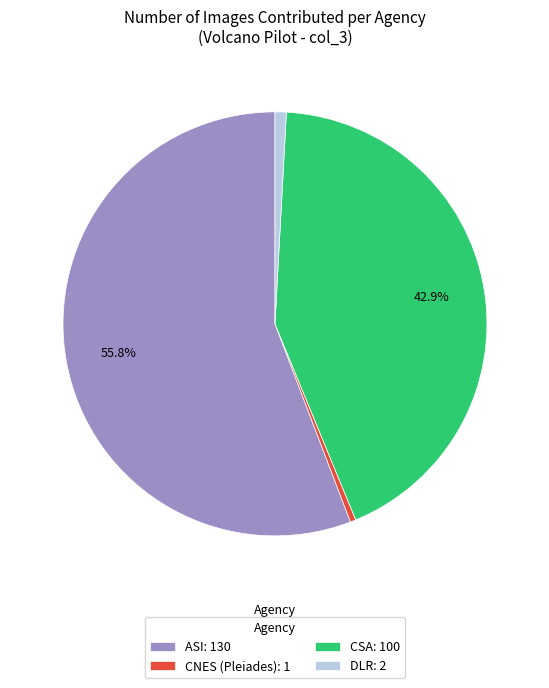

Which slice represents more than half of the pie?

ASI: 130